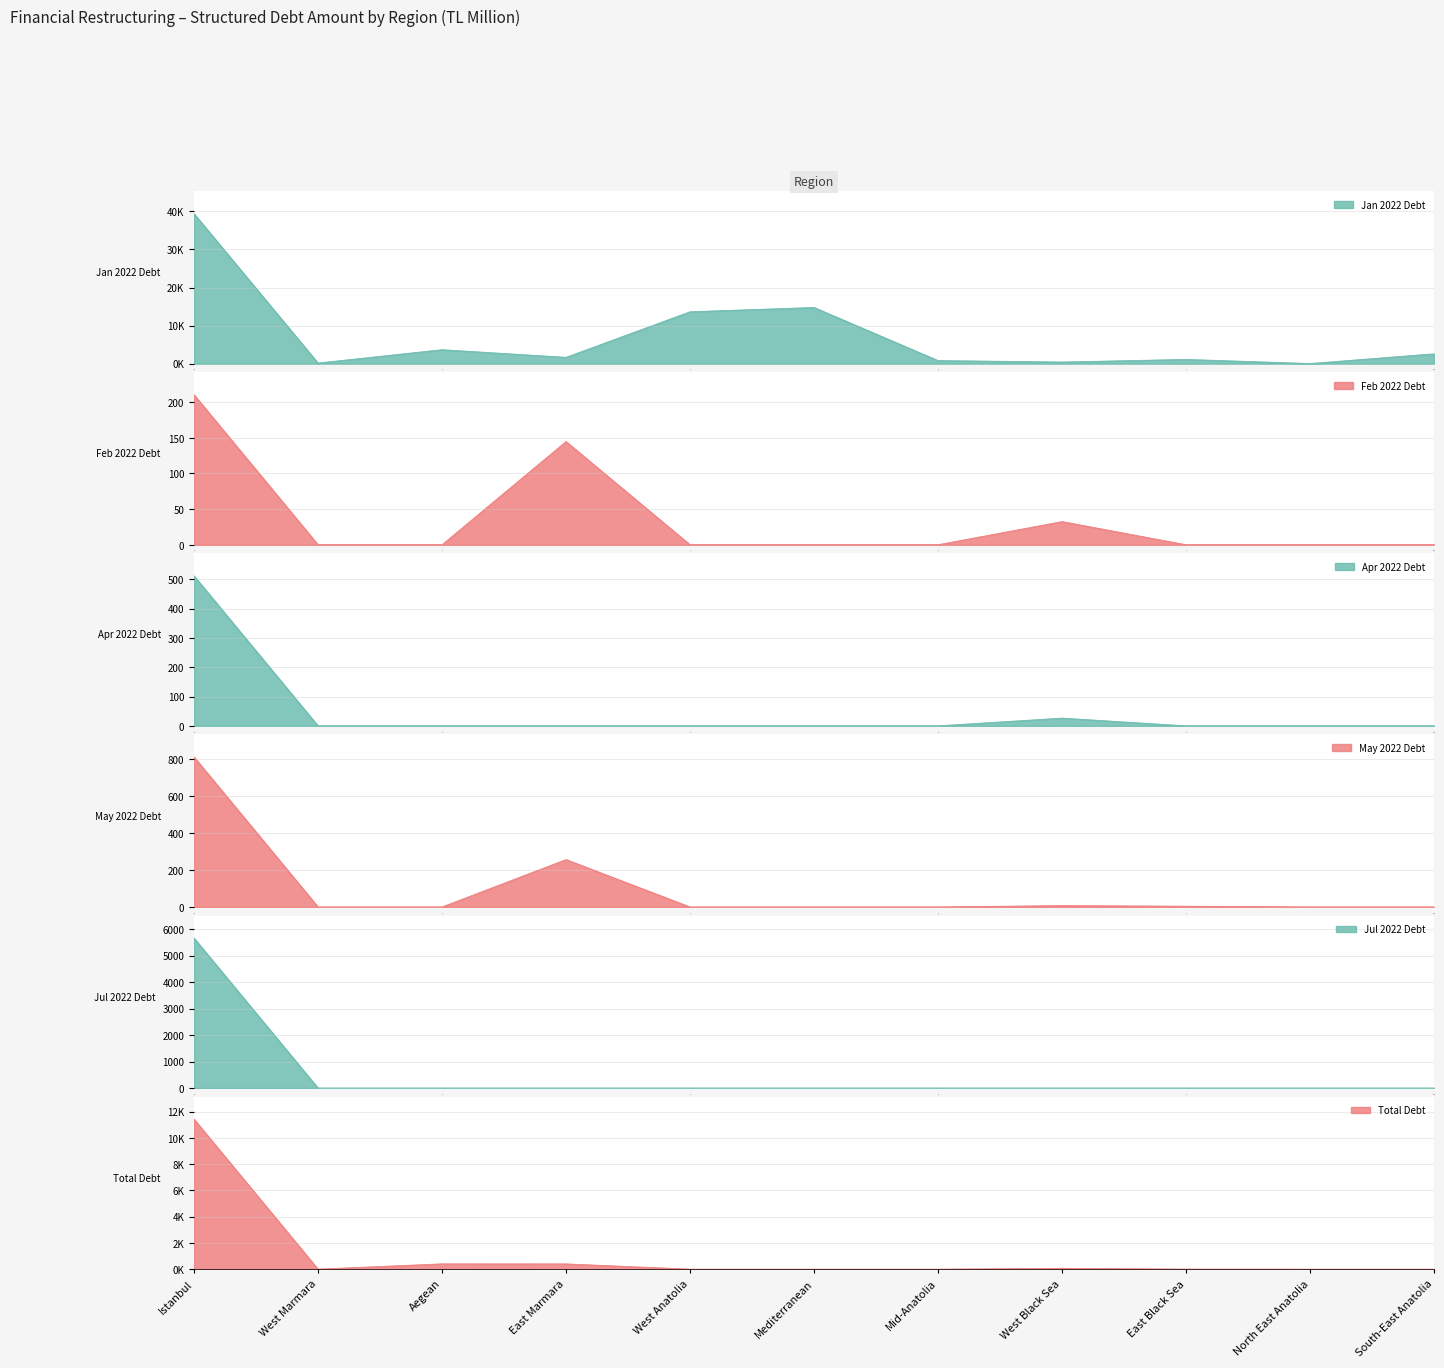

At which category does Total Debt reach its first local peak?

Aegean